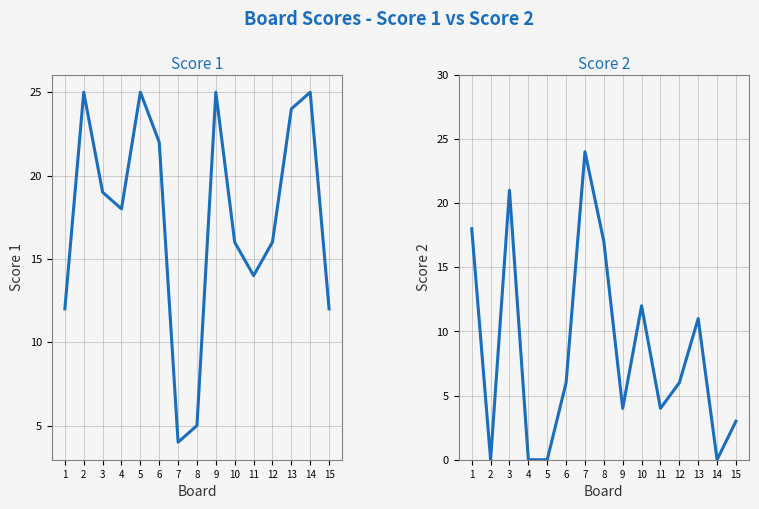

At which label does Score 1 first exceed 18?

2